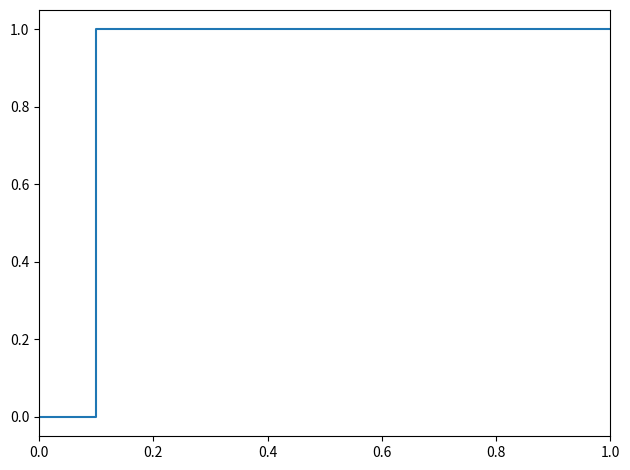

Reading right to left, extract all data points from this chart.

1	1	1	1	1	1	1	1	1	1	0